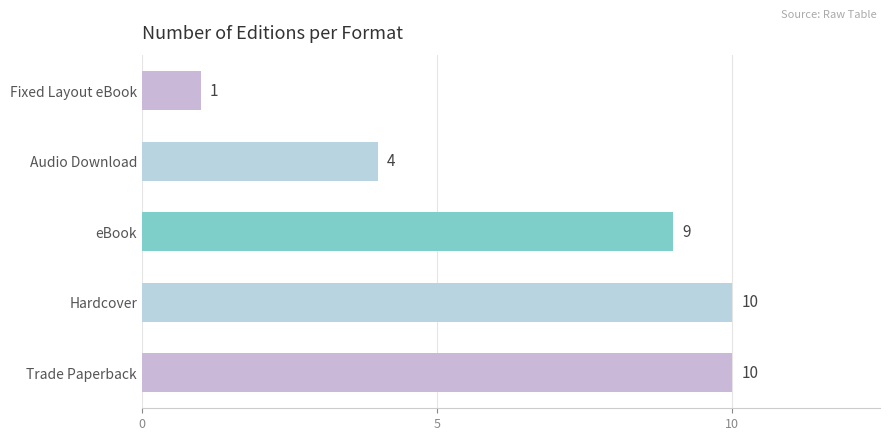

True or false: the data shows 4 at Audio Download.

True